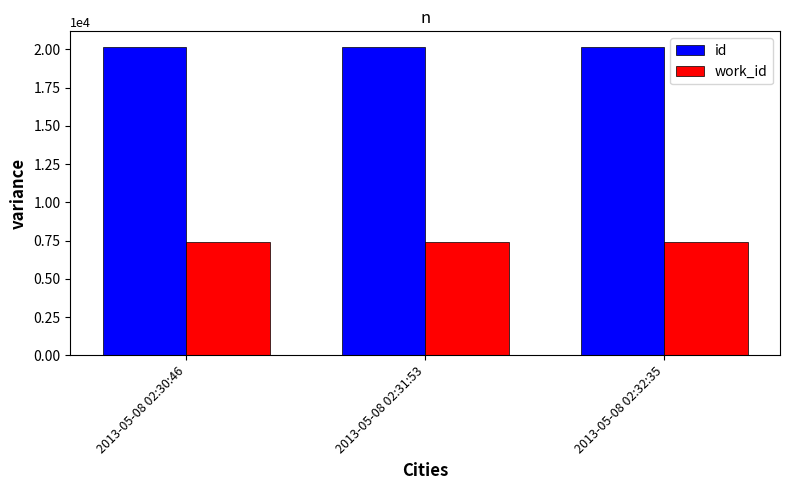

True or false: work_id has a value of 7389 at 2013-05-08 02:32:35.

True